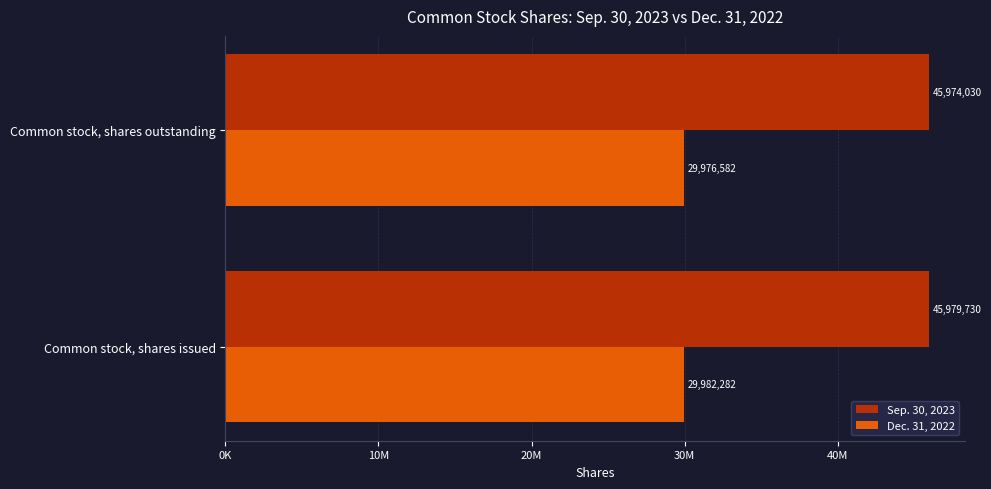

What is the difference between the maximum and minimum values in the Sep. 30, 2023 series?

5700